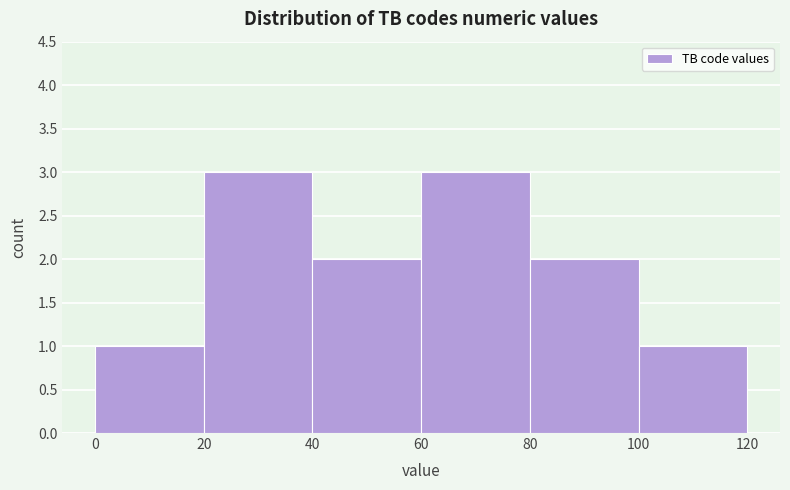

Reading left to right, list every bar in this chart as the range it spans on the x-axis followed by its height. The values are not printed on the chart, so give them approximately, as read against the axis.

0 to 20: 1
20 to 40: 3
40 to 60: 2
60 to 80: 3
80 to 100: 2
100 to 120: 1